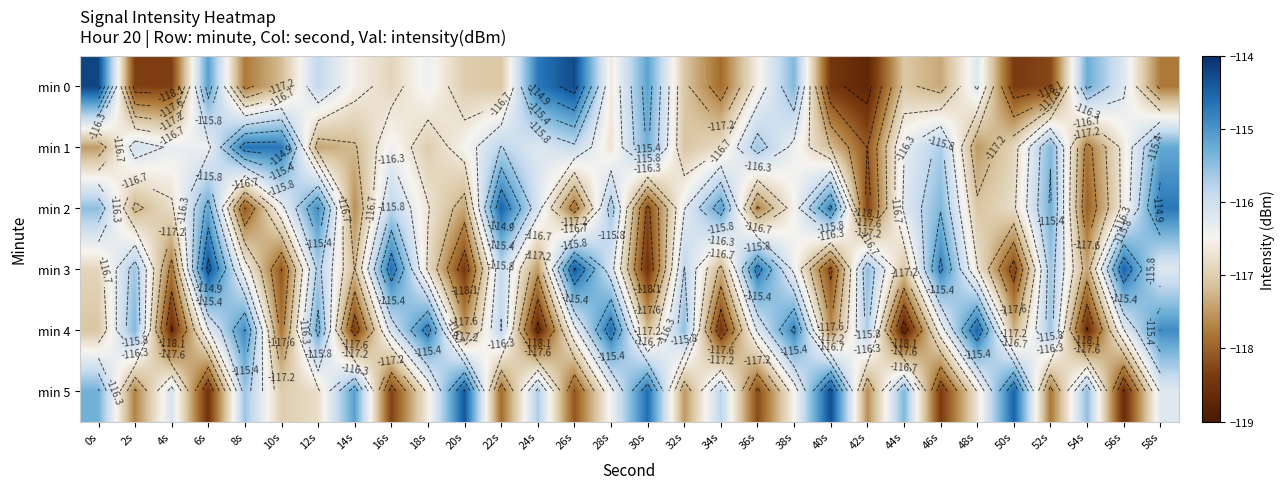

What is the difference between the highest and lowest values at 34s?

3.4